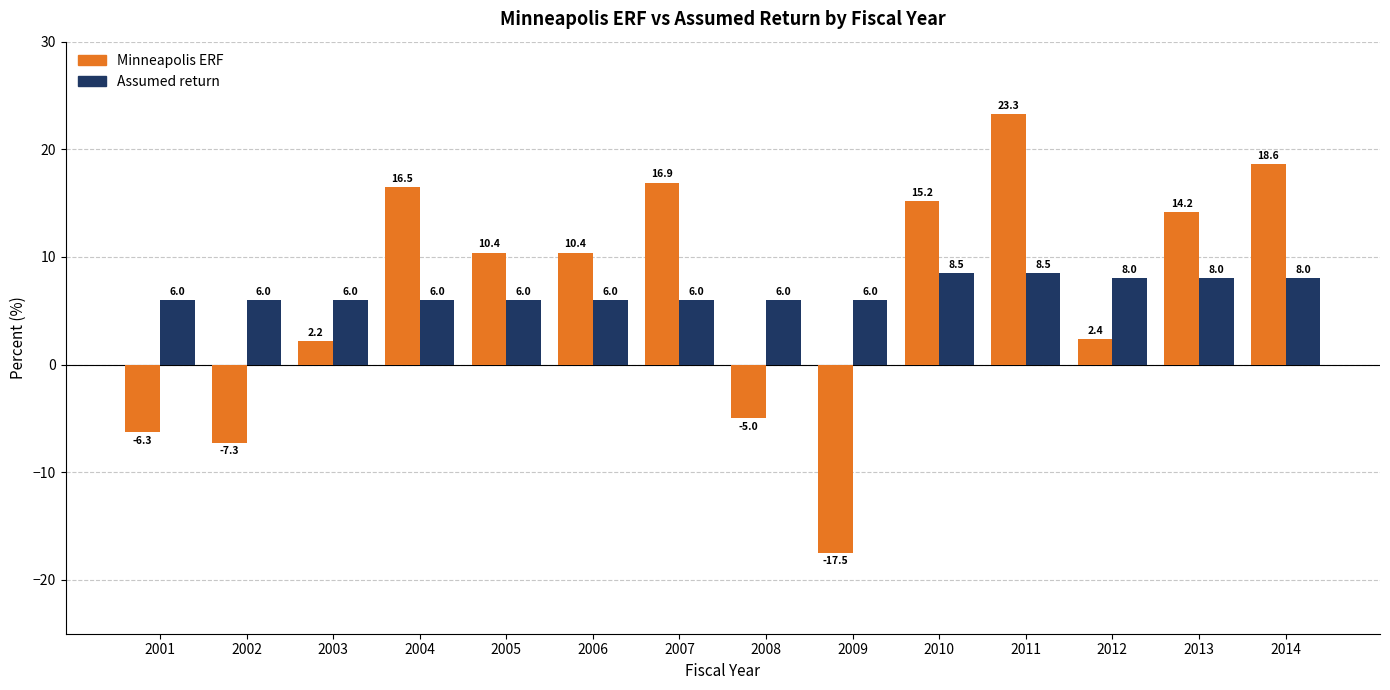

Which category has the highest value across all series?

2011